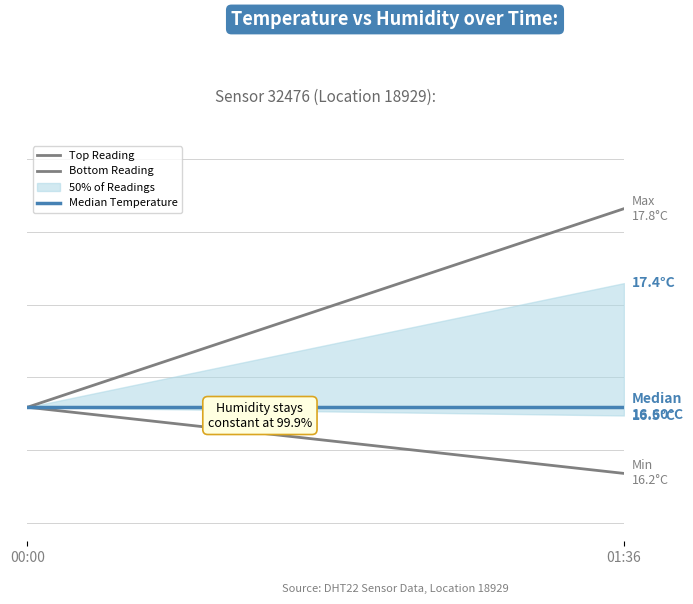

How many lines are shown in the chart?

3